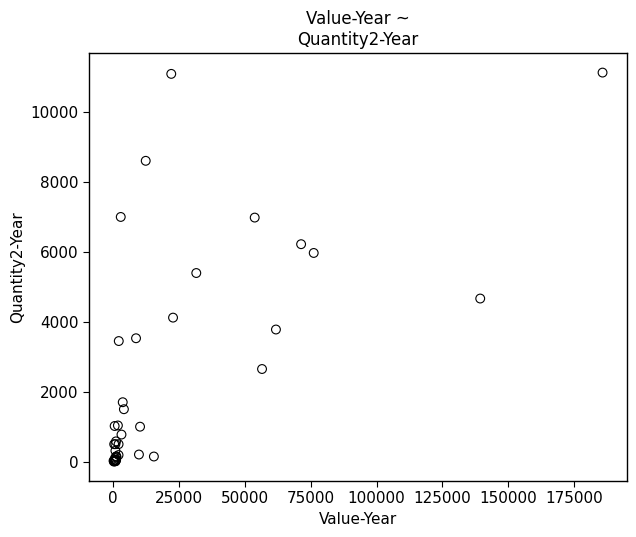

What Y value in the scatter plot is closest to 5566?

5396